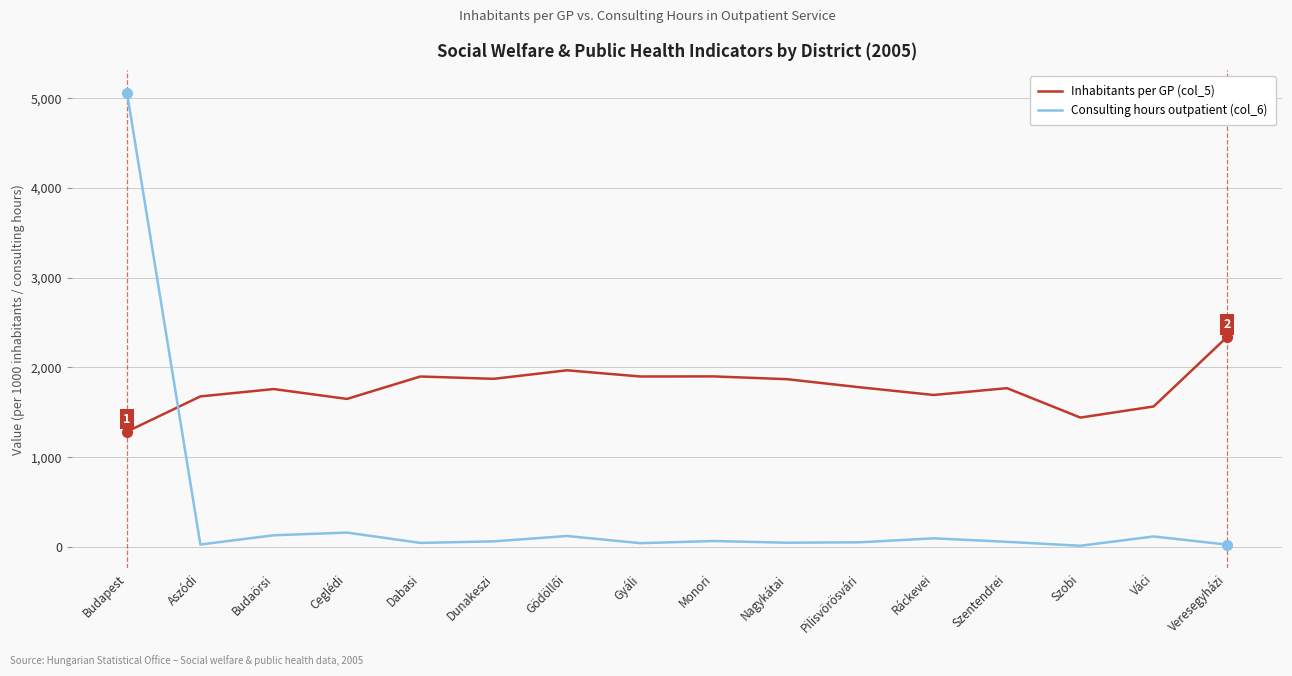

True or false: Inhabitants per GP (col_5) has a value of 1873 at Dunakeszi.

True